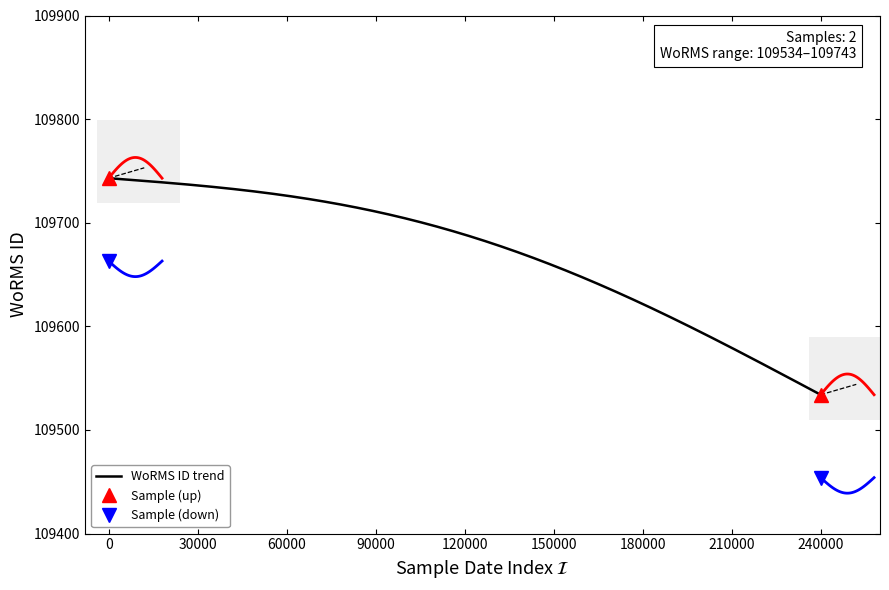

The value at 11-11-2016 is 109743. True or false?

True